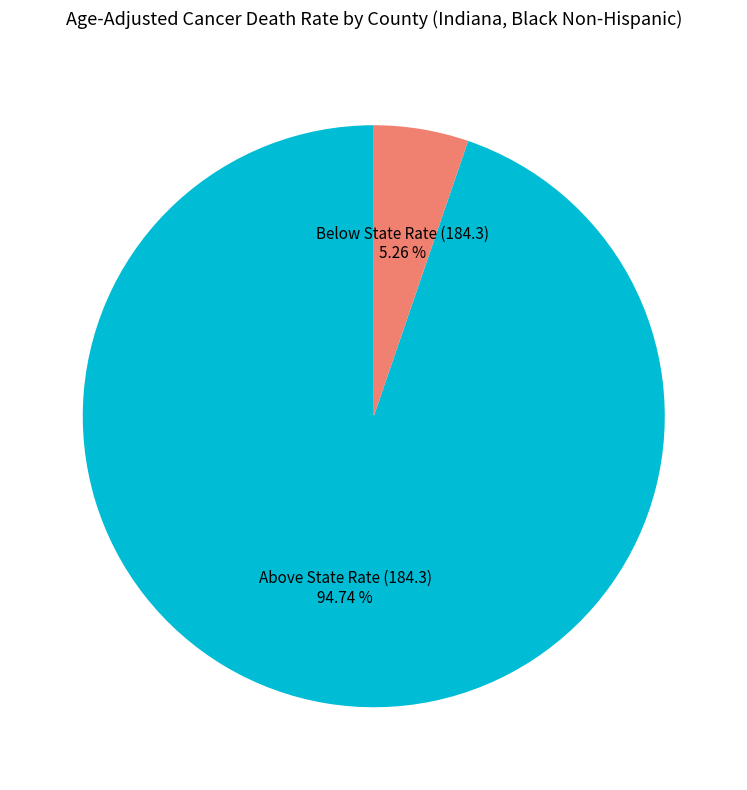

Approximately how many times larger is the value at Above State Rate (184.3) compared to Below State Rate (184.3)?

18.0